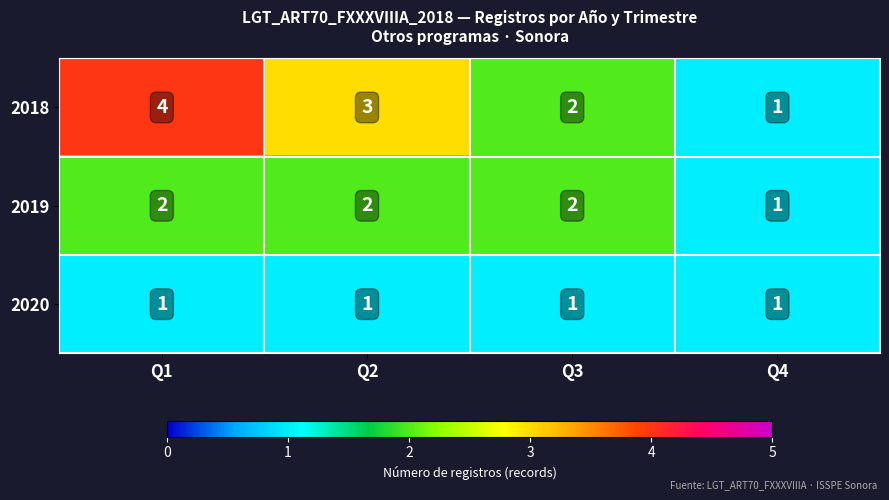

List the labels in order of 2018 value, smallest first.

Q4, Q3, Q2, Q1